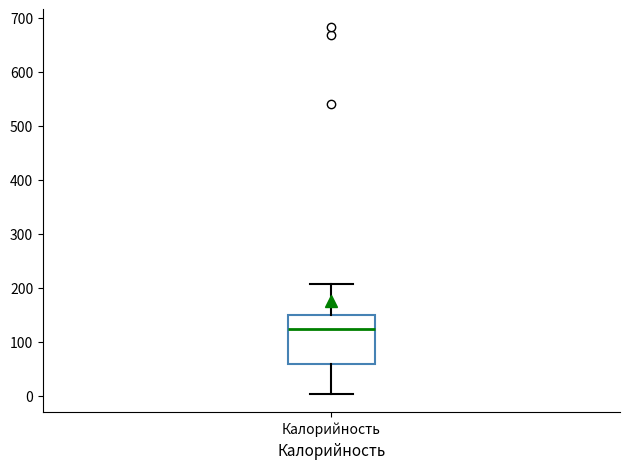

Transcribe this box plot: give where the median line is, the range the box spans, and where the two whiskers end, as read against the y-axis. The values are not printed on the chart, so give them approximately, as read against the axis.

median 120, box 60 to 150, whiskers 0 to 210